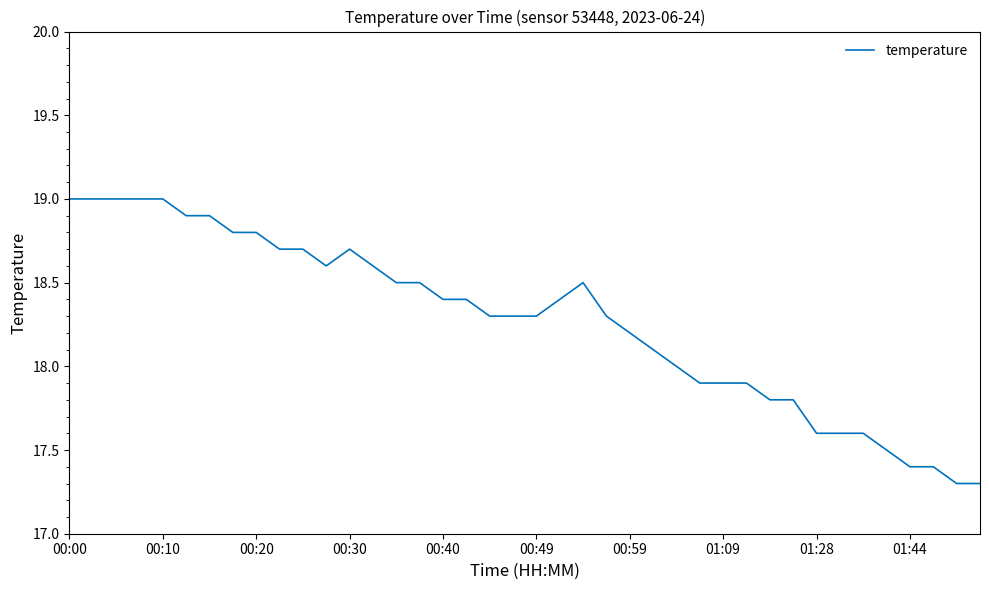

Reading left to right, extract all data points from this chart.

19.0	19.0	19.0	19.0	19.0	18.9	18.9	18.8	18.8	18.7	18.7	18.6	18.7	18.6	18.5	18.5	18.4	18.4	18.3	18.3	18.3	18.4	18.5	18.3	18.2	18.1	18.0	17.9	17.9	17.9	17.8	17.8	17.6	17.6	17.6	17.5	17.4	17.4	17.3	17.3